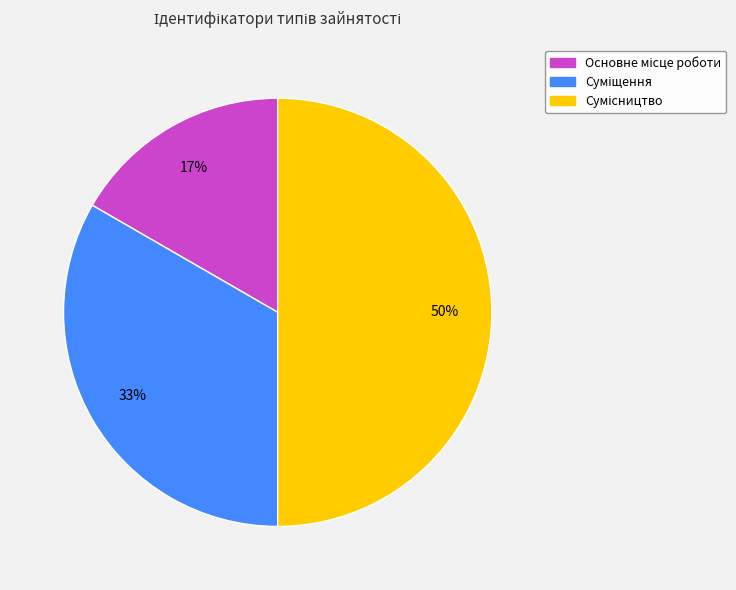

To the nearest percent, what is the average slice percentage?

33%